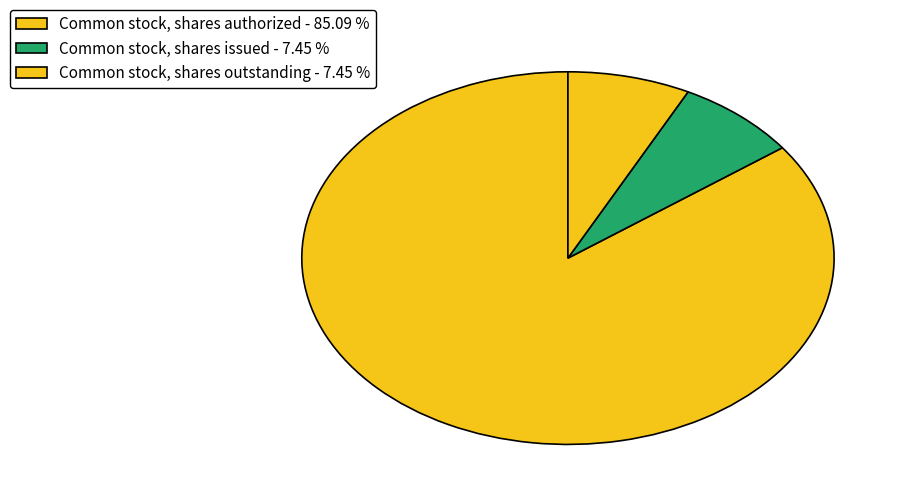

The Common stock, shares authorized slice represents 85% of the pie. True or false?

True